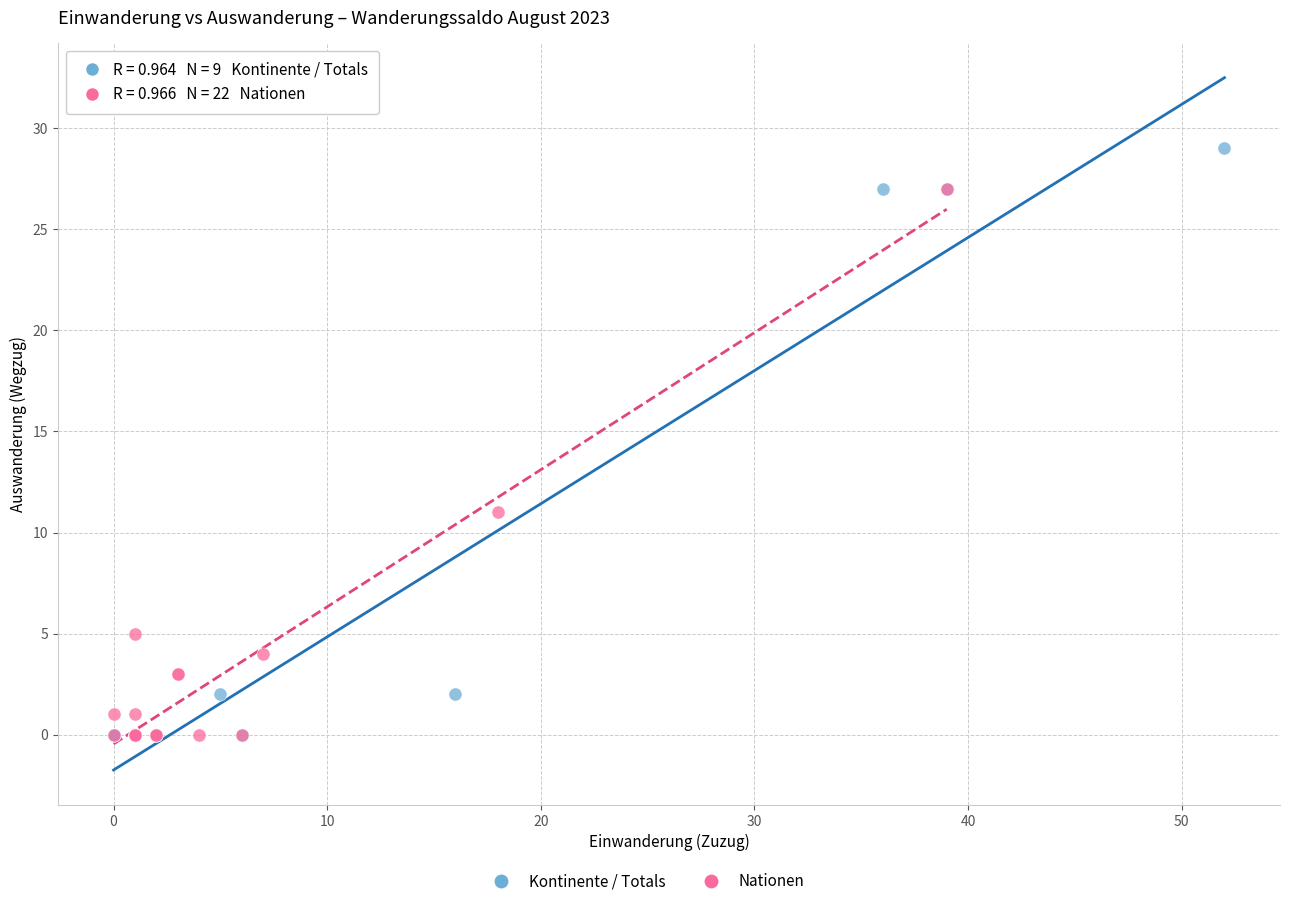

Which series has the widest spread of Y values?

Kontinente / Totals